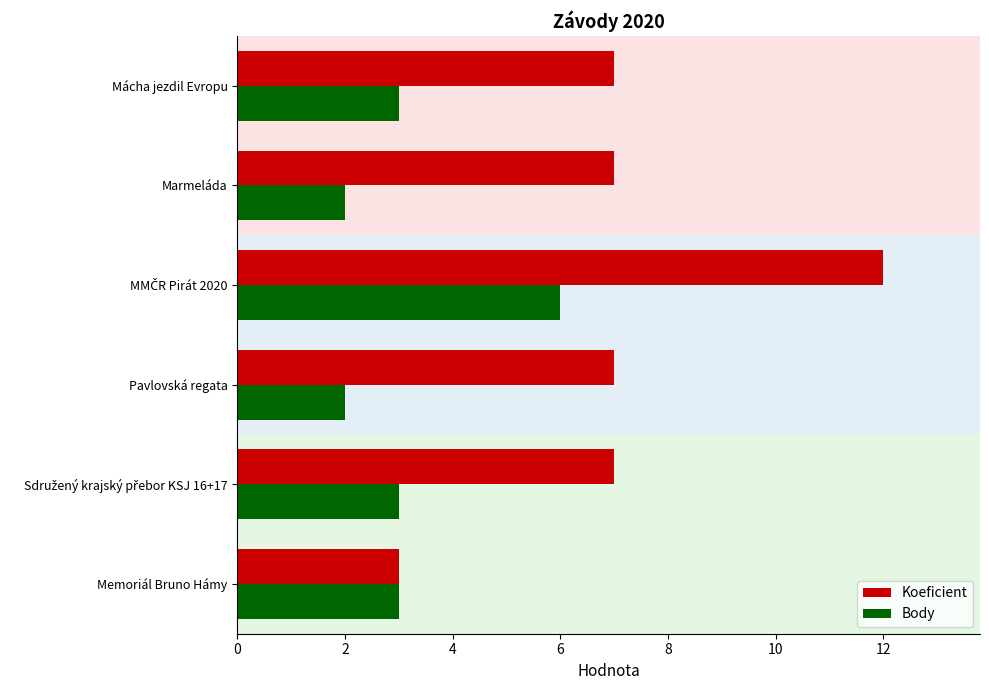

List the series in order of their peak value, highest first.

Koeficient, Body